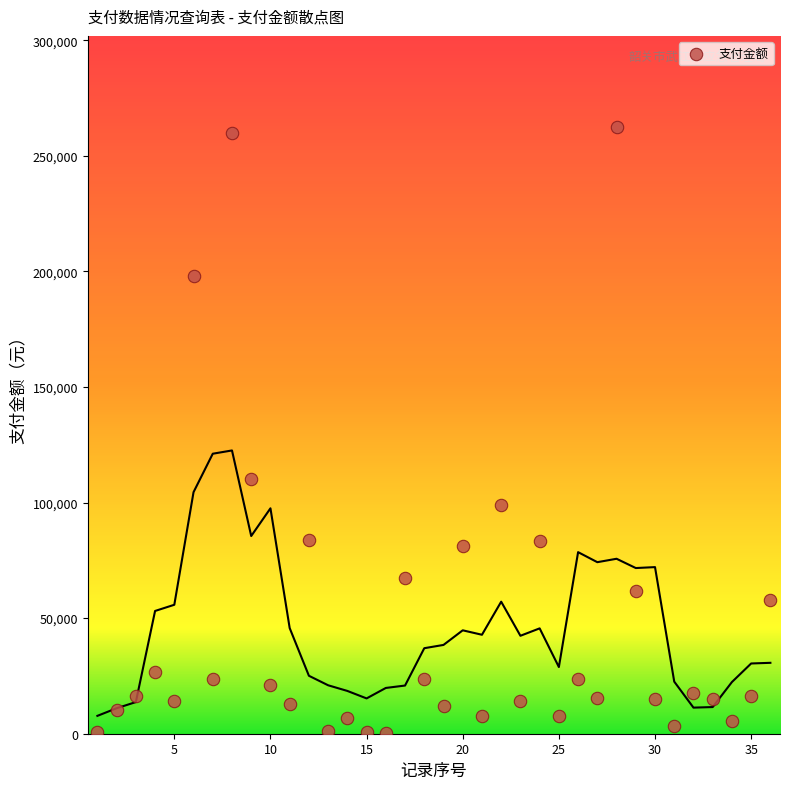

What Y value in the scatter plot is closest to 131504?

109999.9